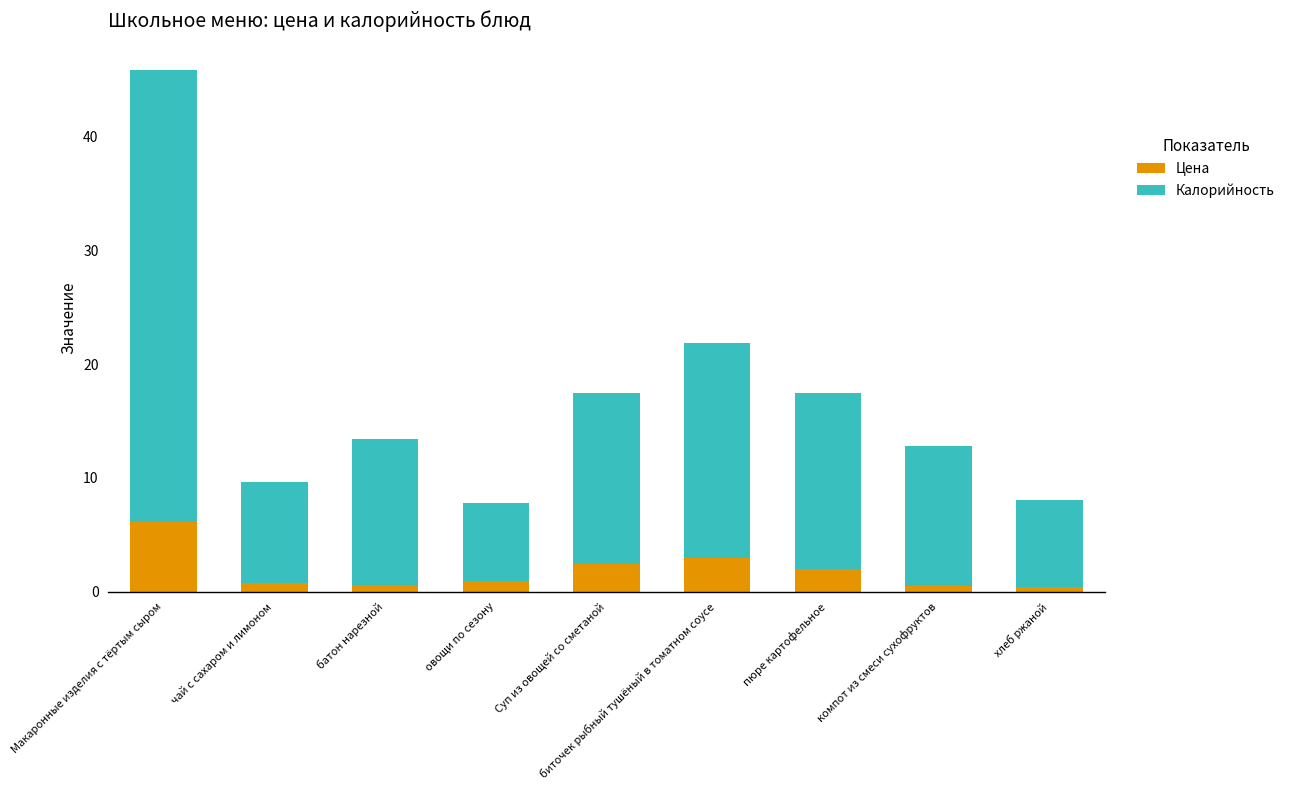

What is the highest value of the Цена series?

6.1